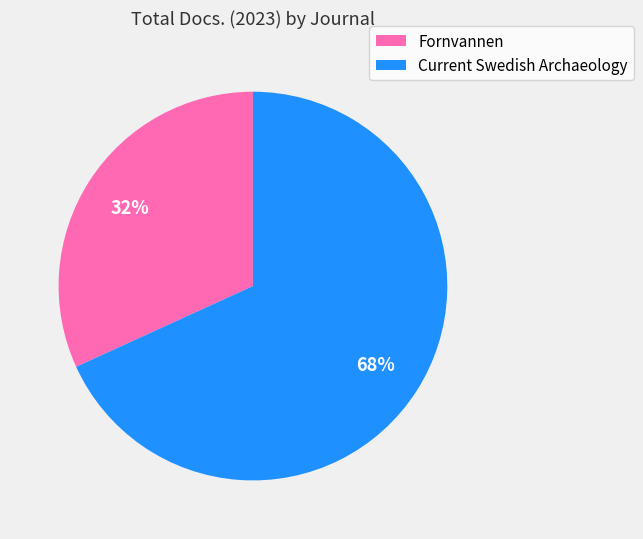

The Fornvannen slice represents 32% of the pie. True or false?

True